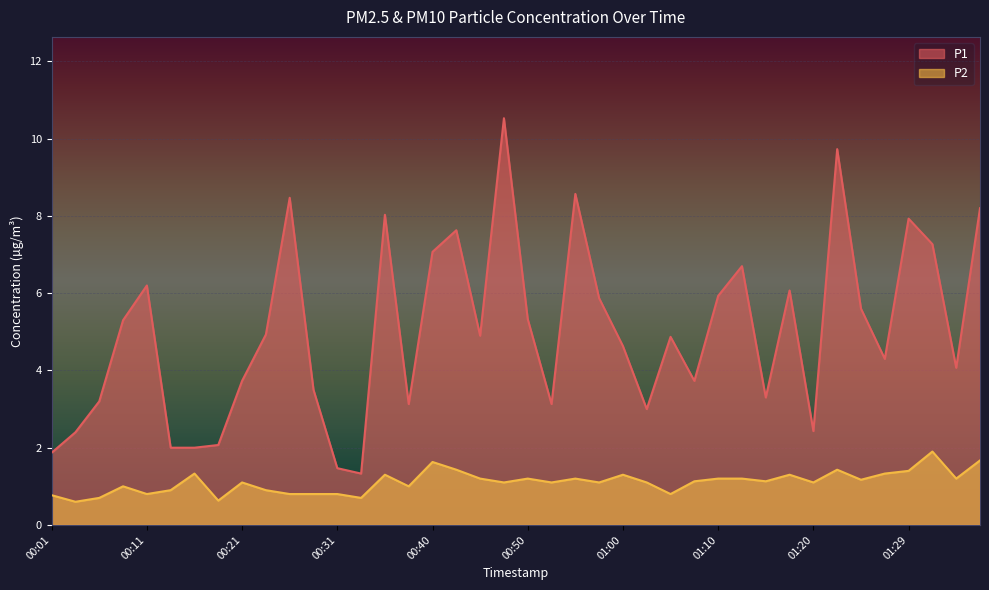

Count the number of categories in the chart.

40